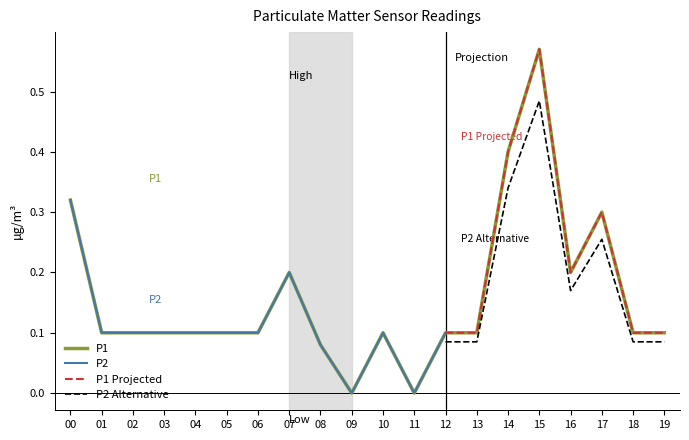

List the labels in order of value, largest first.

15, 14, 00, 17, 07, 16, 01, 02, 03, 04, 05, 06, 10, 12, 13, 18, 19, 08, 09, 11